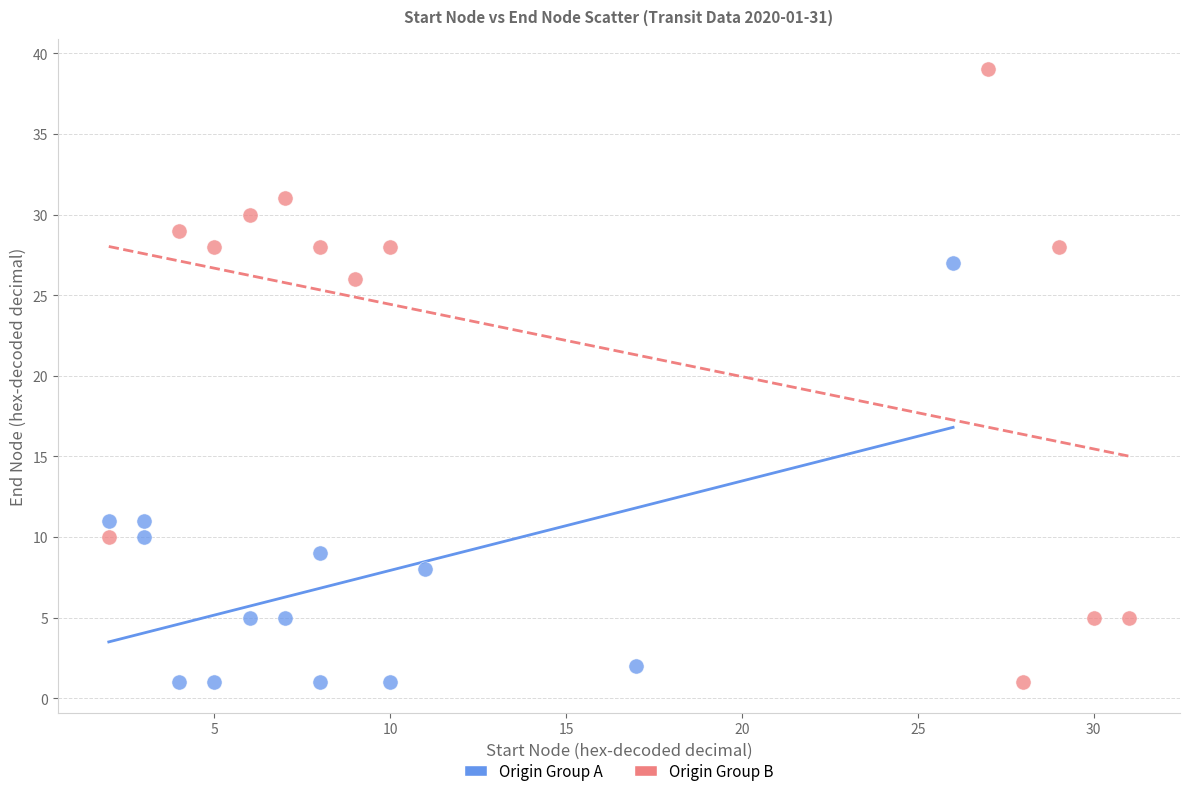

Which series reaches the maximum Y coordinate?

Origin Group B